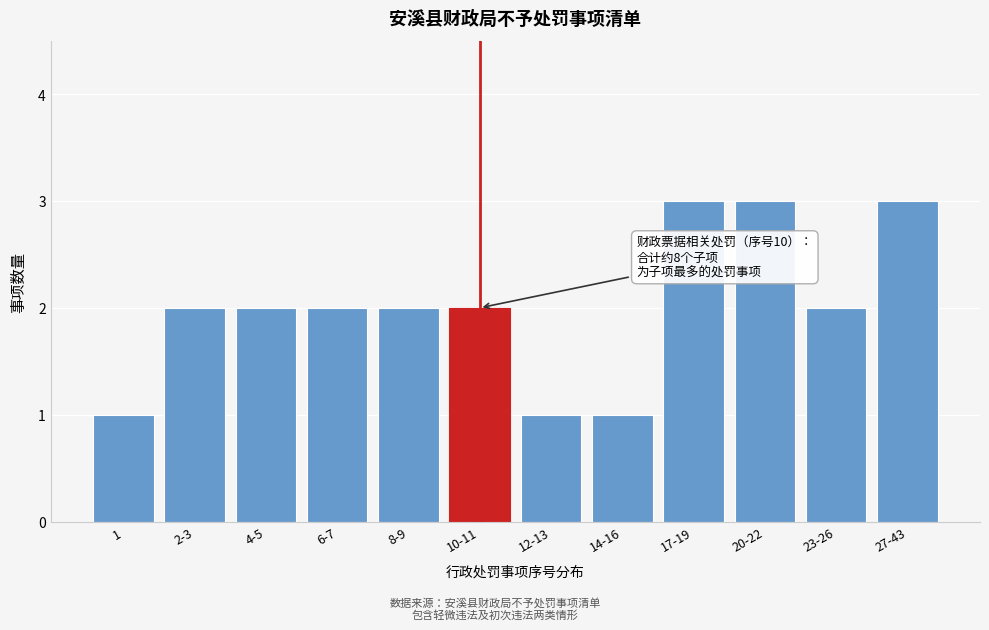

Reading left to right, what are all the values shown in this chart?

1	2	2	2	2	2	1	1	3	3	2	3